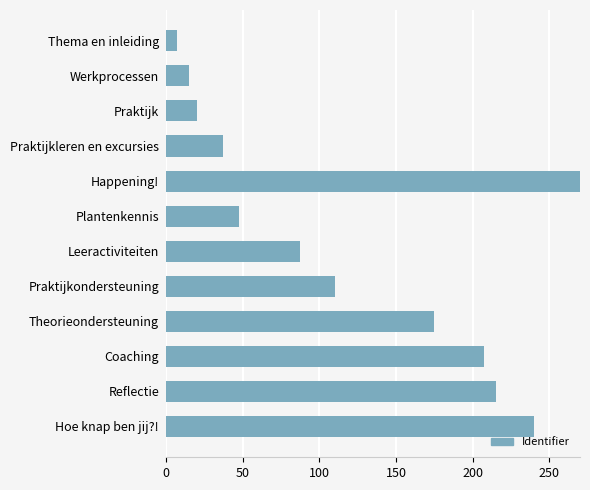

What is the change in value from Thema en inleiding to Theorieondersteuning?

+167.5